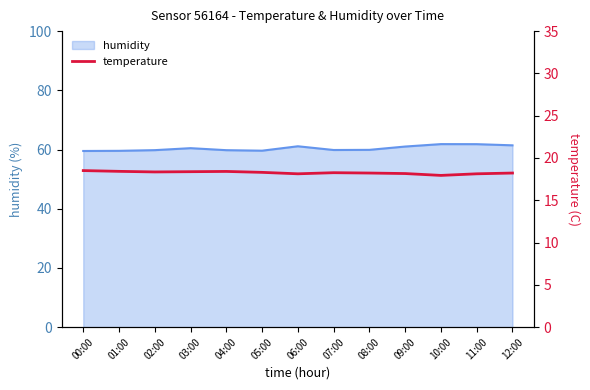

What is the highest value of the humidity series?

61.8